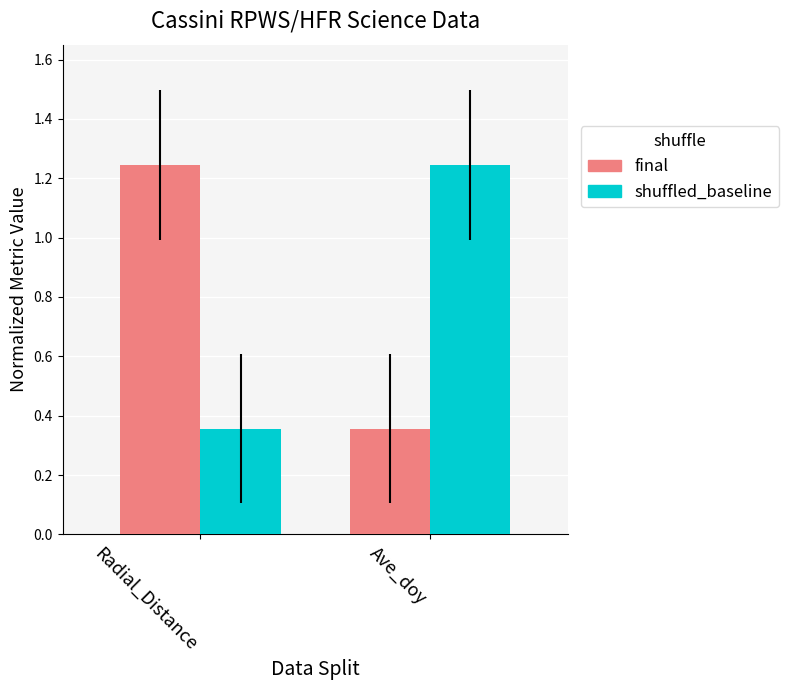

What is the total value across all series at Ave_doy?

1.6